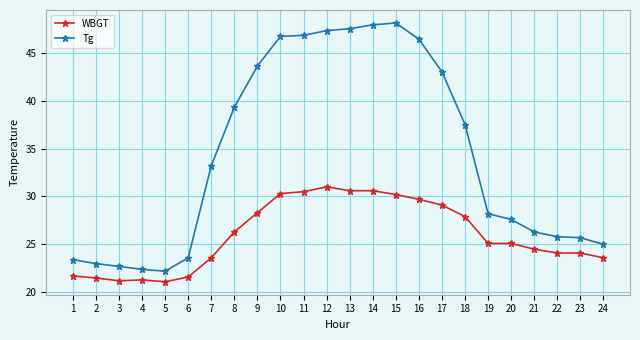

At how many categories does at least one series exceed 37?

11